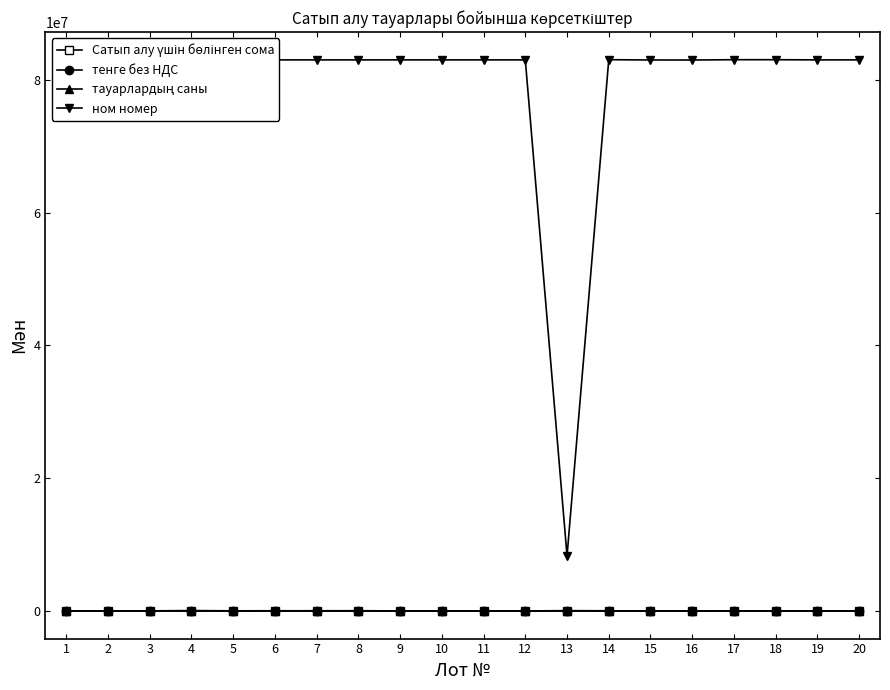

Which series has the widest spread of values?

ном номер